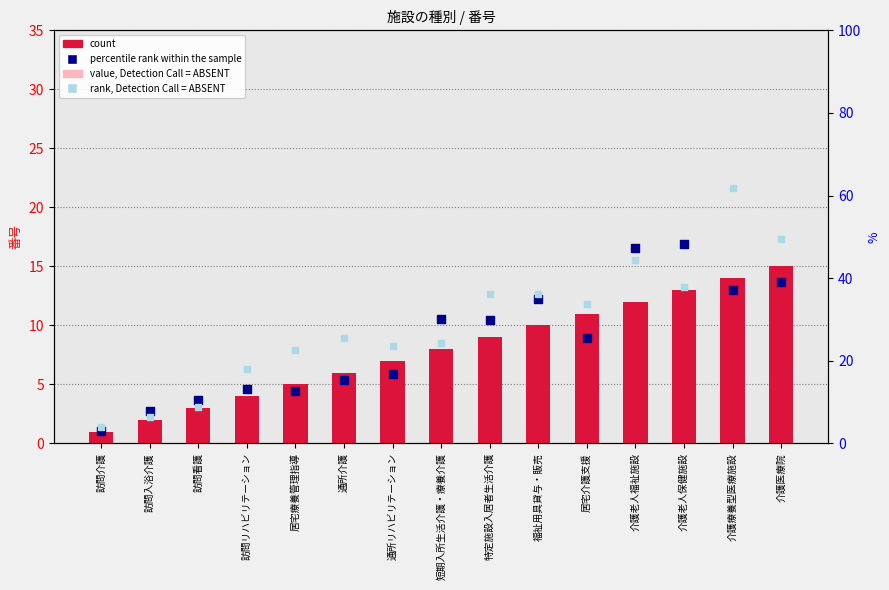

What are all the series names shown in the legend?

count, value, Detection Call = ABSENT, percentile rank within the sample, rank, Detection Call = ABSENT